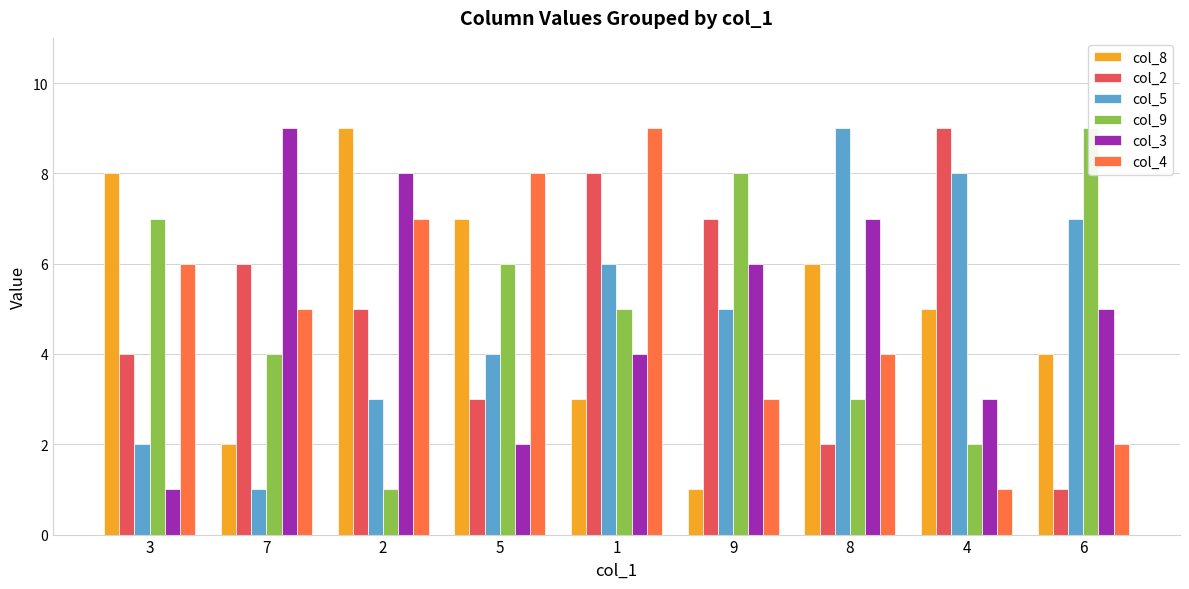

Which has a higher value, 6 or 4?

4